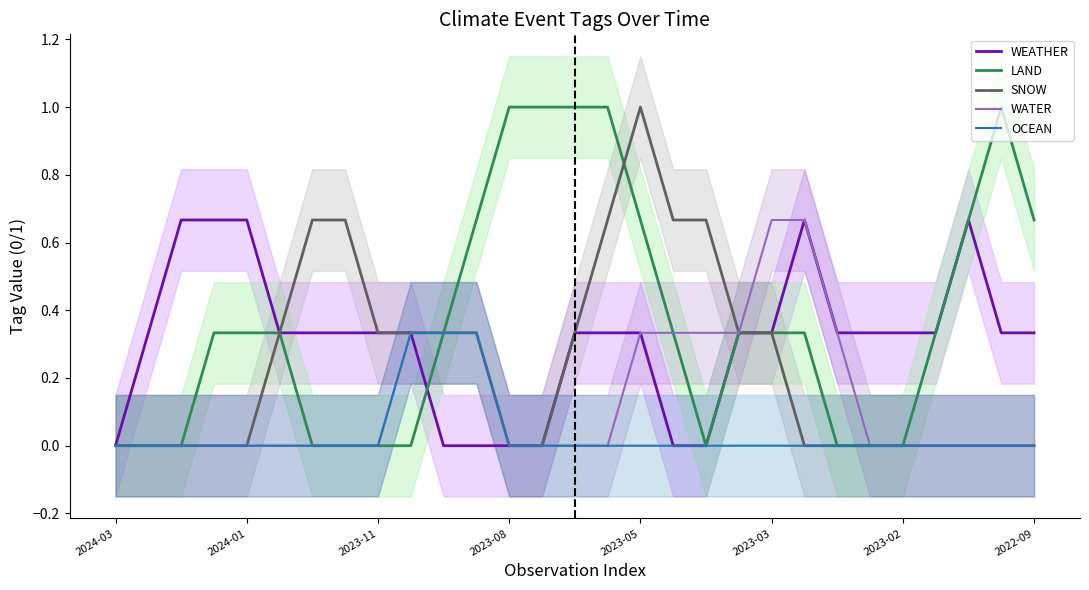

Which series changed the most between 2023-11 and 14?

LAND